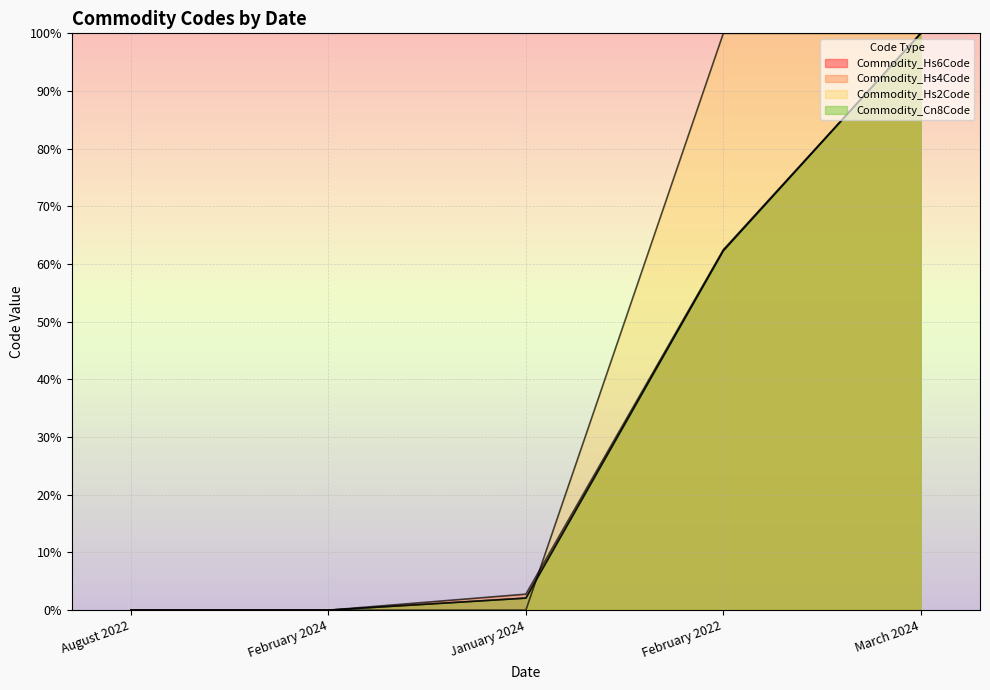

True or false: Commodity_Hs2Code has a value of 0.0 at August 2022.

True